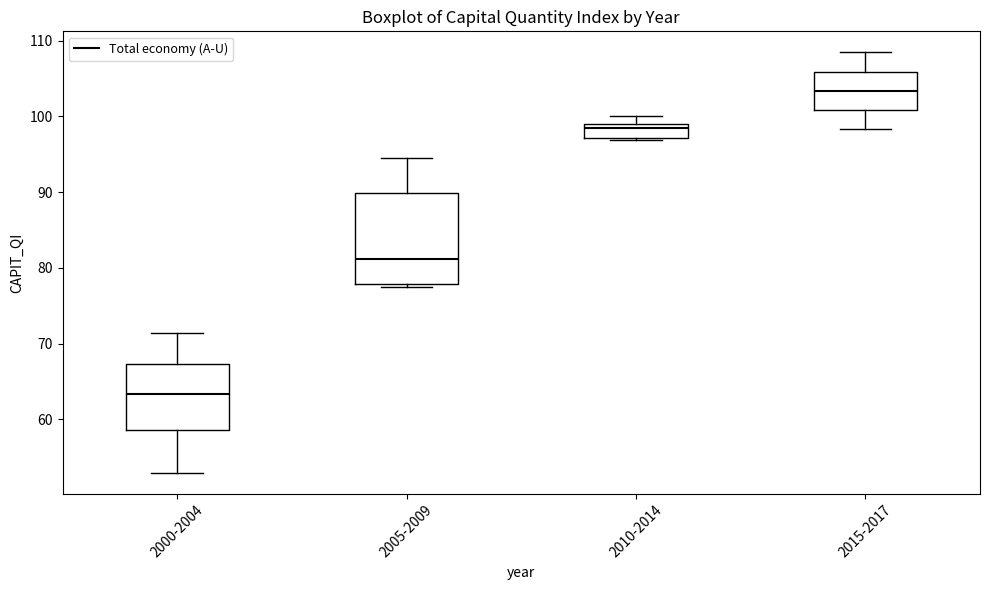

Which box's median line is the highest?

2015-2017